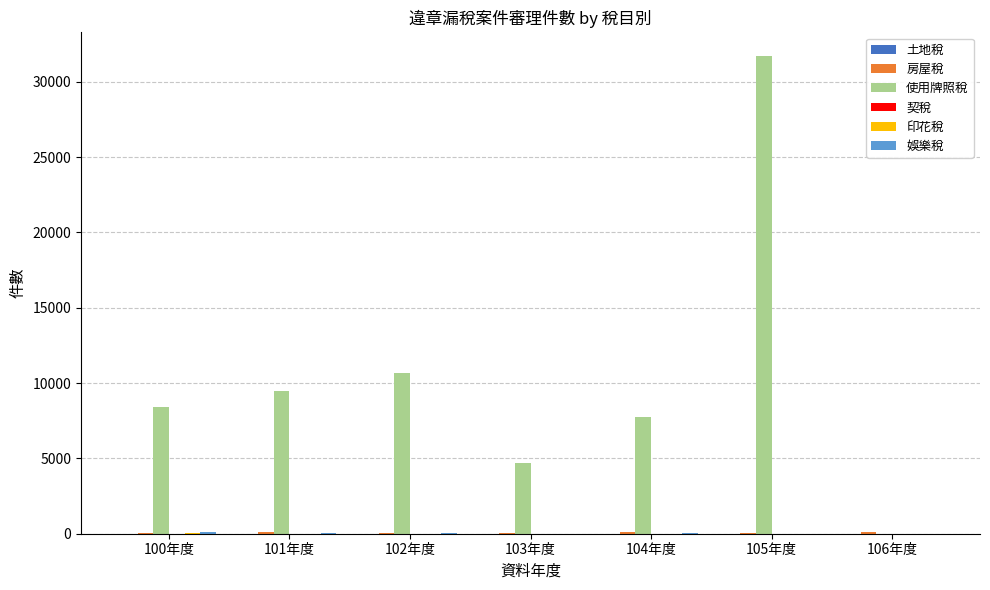

At which category does the chart reach its peak across all series?

105年度